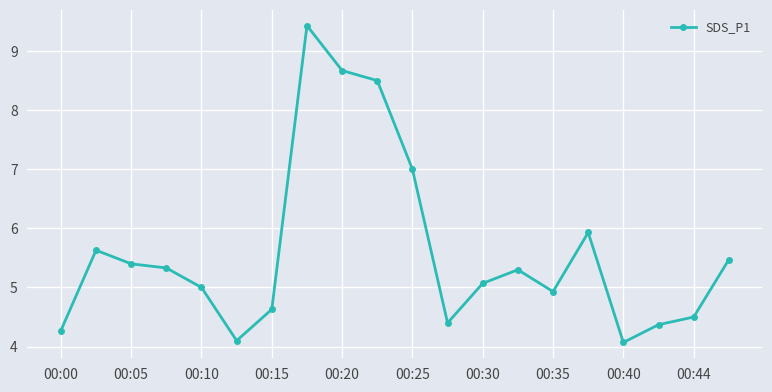

What is the minimum value shown in the chart?

4.1